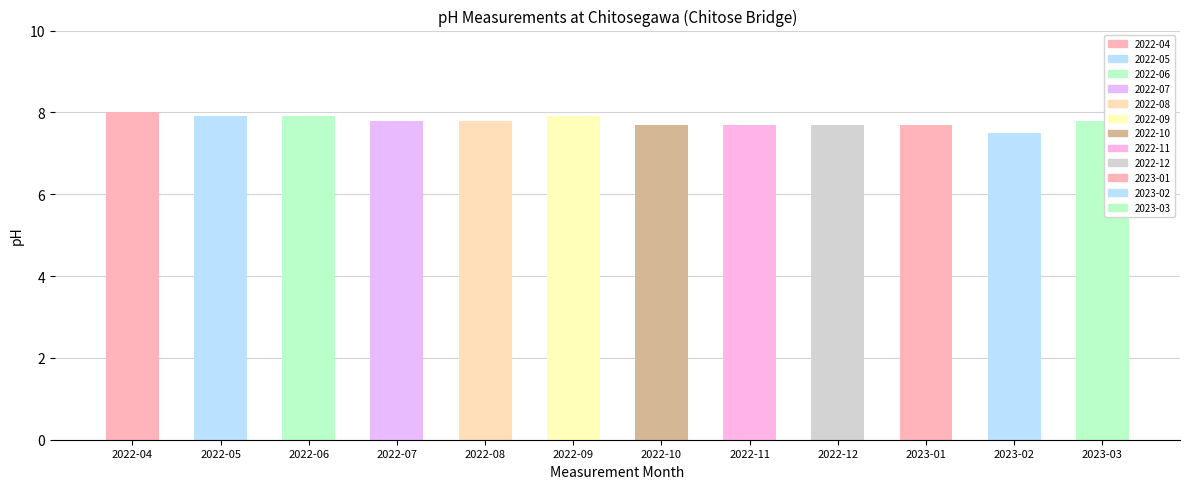

What is the smallest value displayed?

7.5